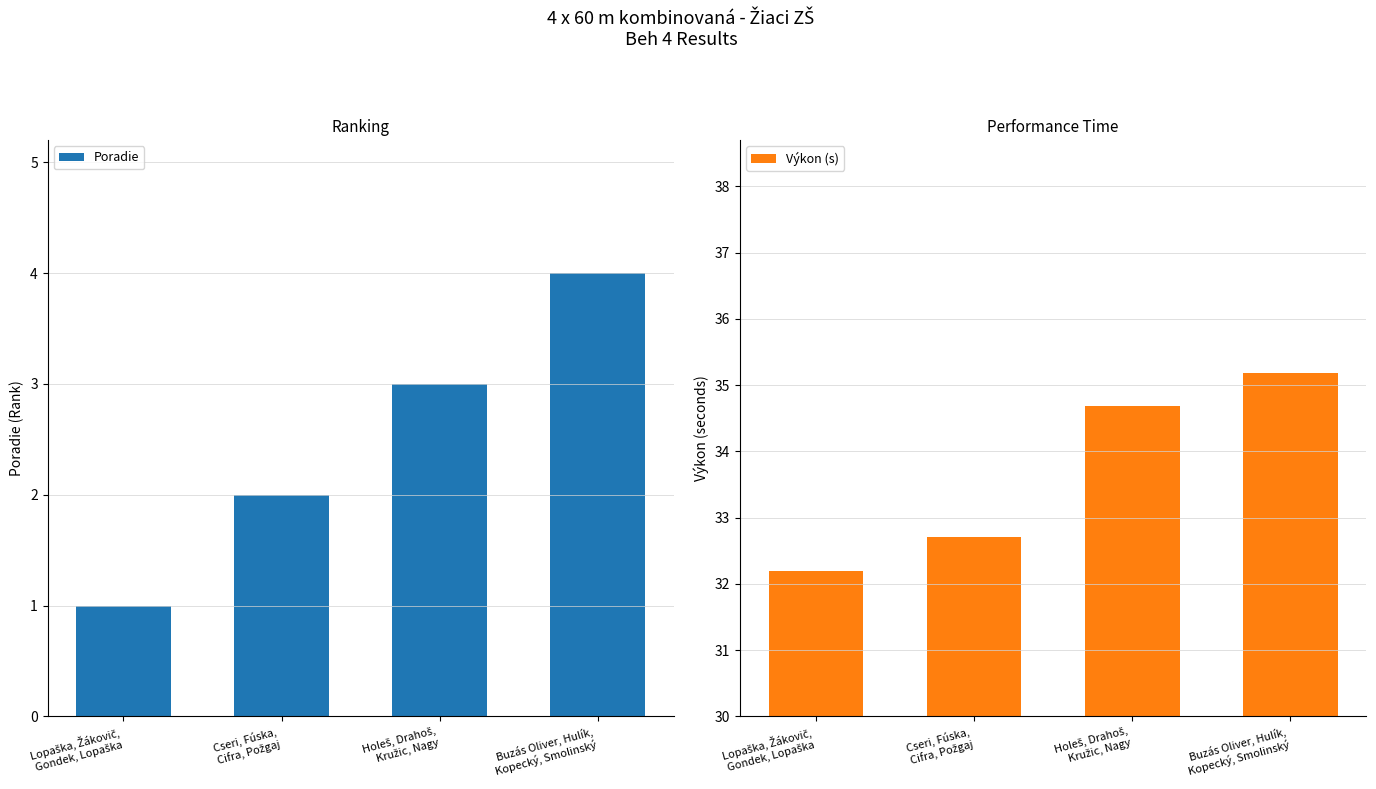

What is the highest value of the Poradie series?

4